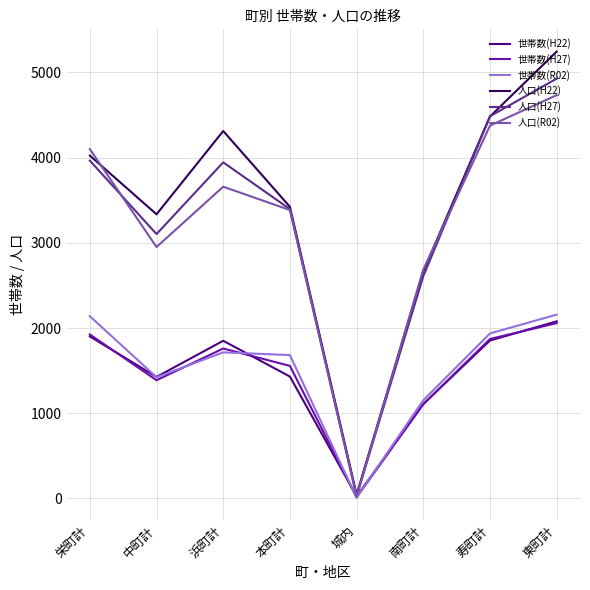

At which category does the chart reach its peak across all series?

東町計